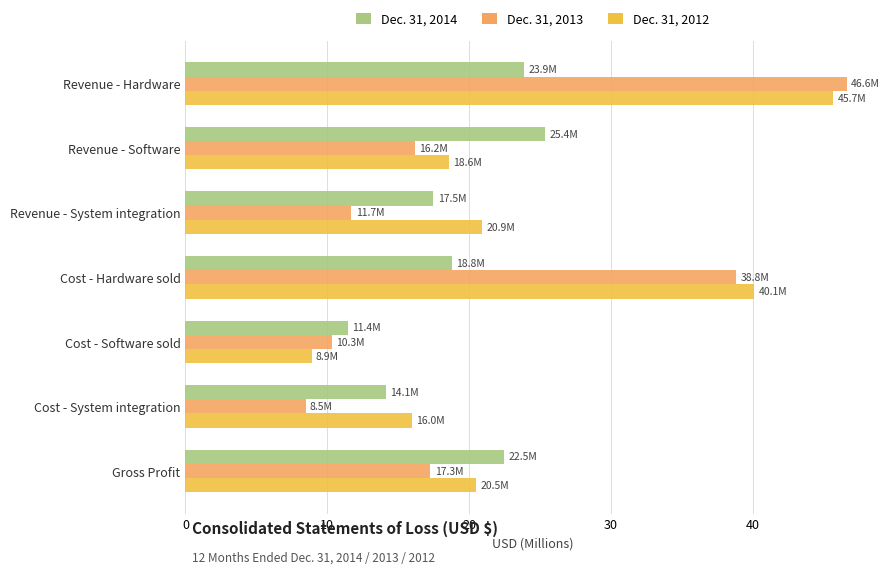

Rank the categories by Dec. 31, 2014 value from highest to lowest.

Revenue - Software, Revenue - Hardware, Gross Profit, Cost - Hardware sold, Revenue - System integration, Cost - System integration, Cost - Software sold